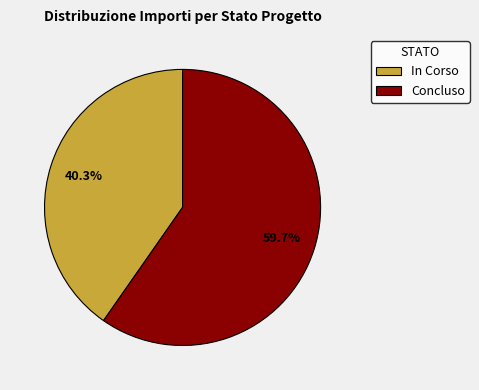

How many segments does this pie chart have?

2